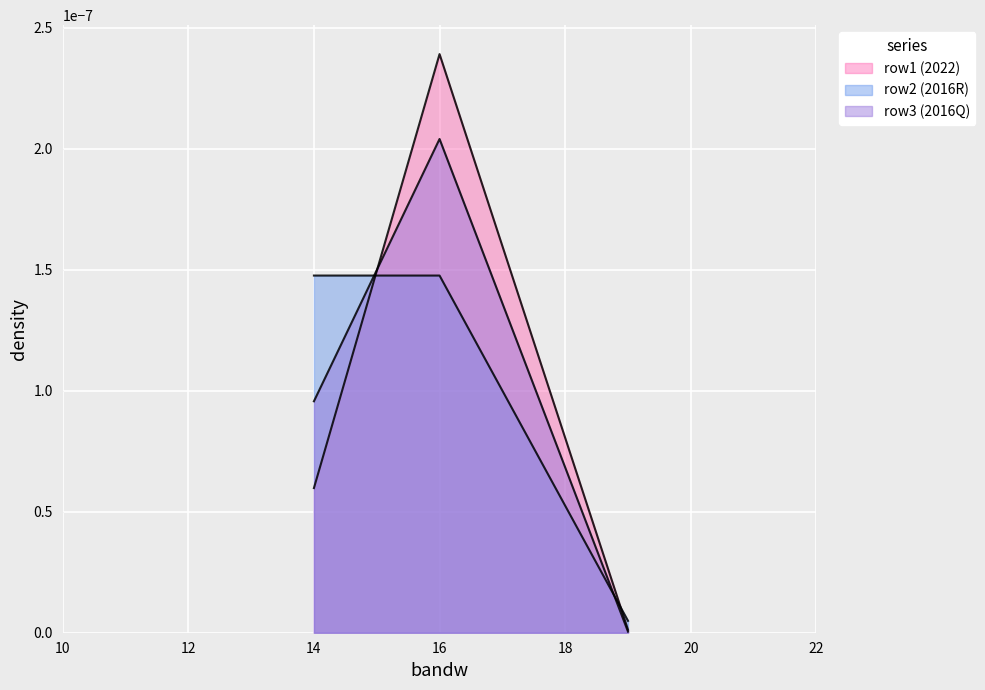

The bandw_row3 series shows 0.0 at 14. True or false?

False